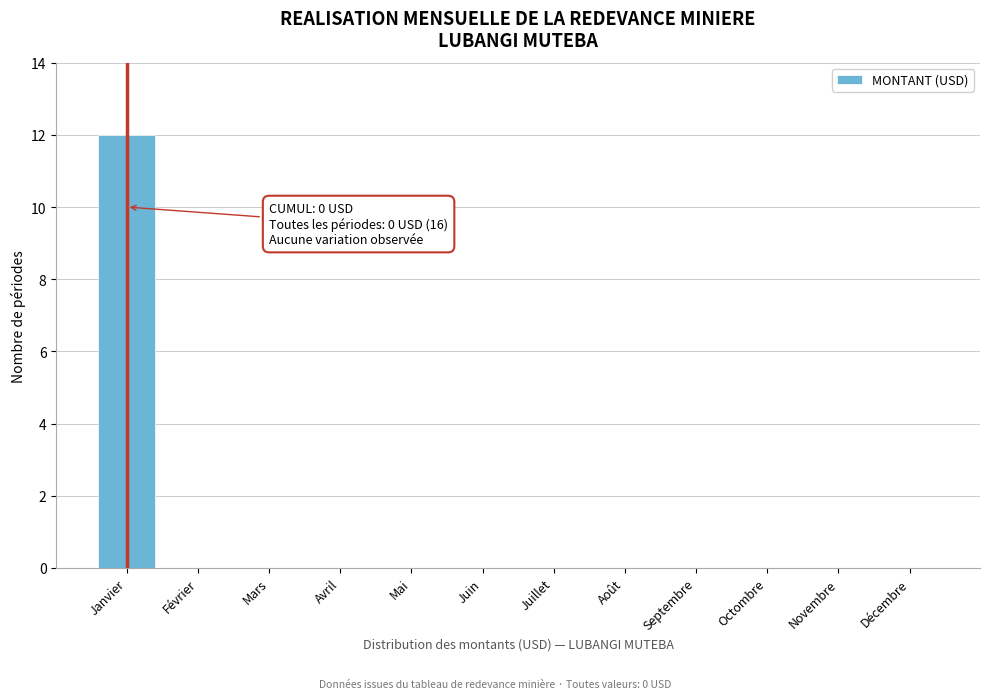

Reading left to right, transcribe all the data shown in this chart.

Janvier=12	Février=0	Mars=0	Avril=0	Mai=0	Juin=0	Juillet=0	Août=0	Septembre=0	Octombre=0	Novembre=0	Décembre=0